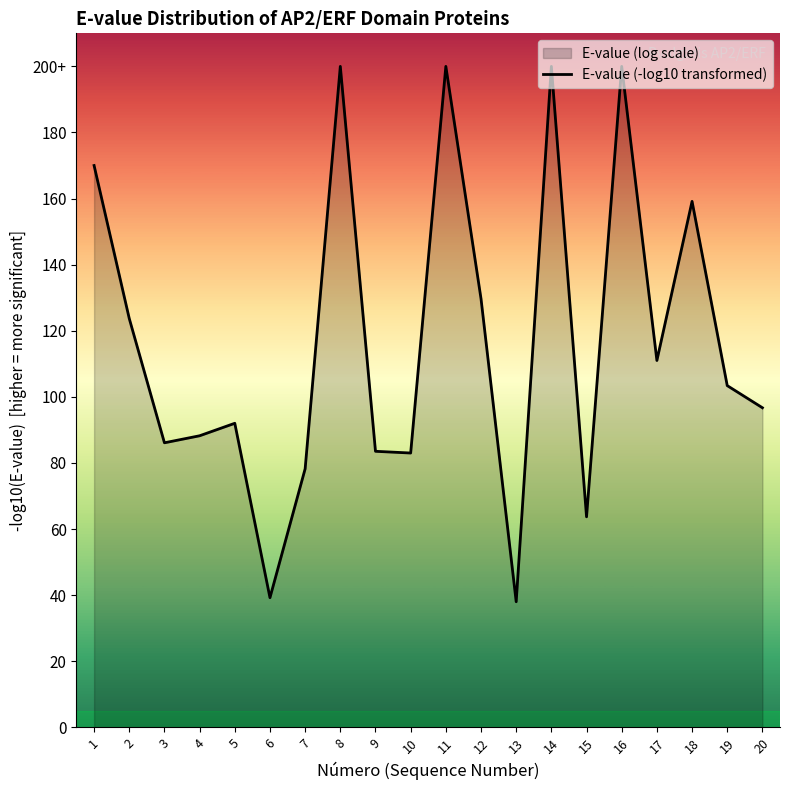

Does the chart display data point markers on the line(s)?

No